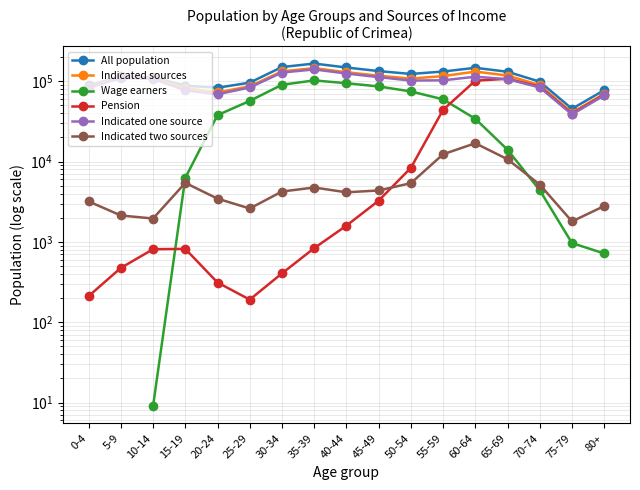

What position from the left is 35-39?

8